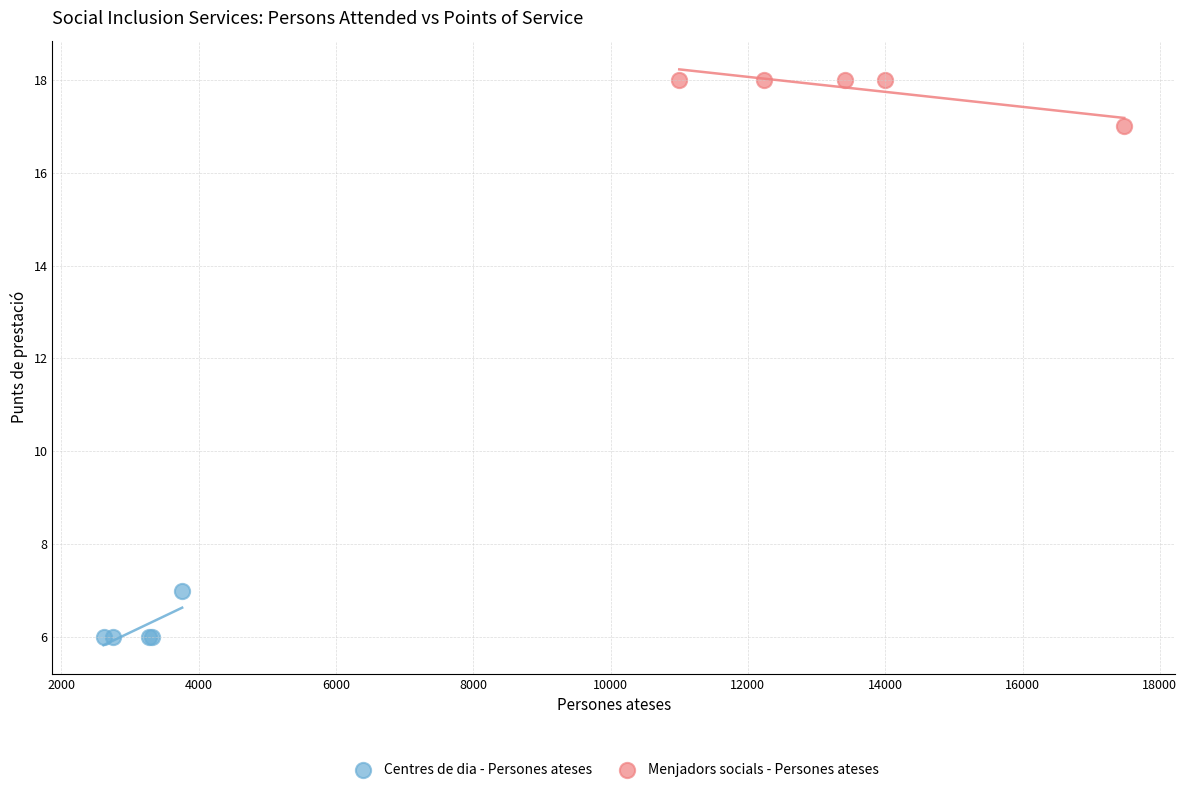

Which series contains the highest Y value?

Menjadors socials - Persones ateses